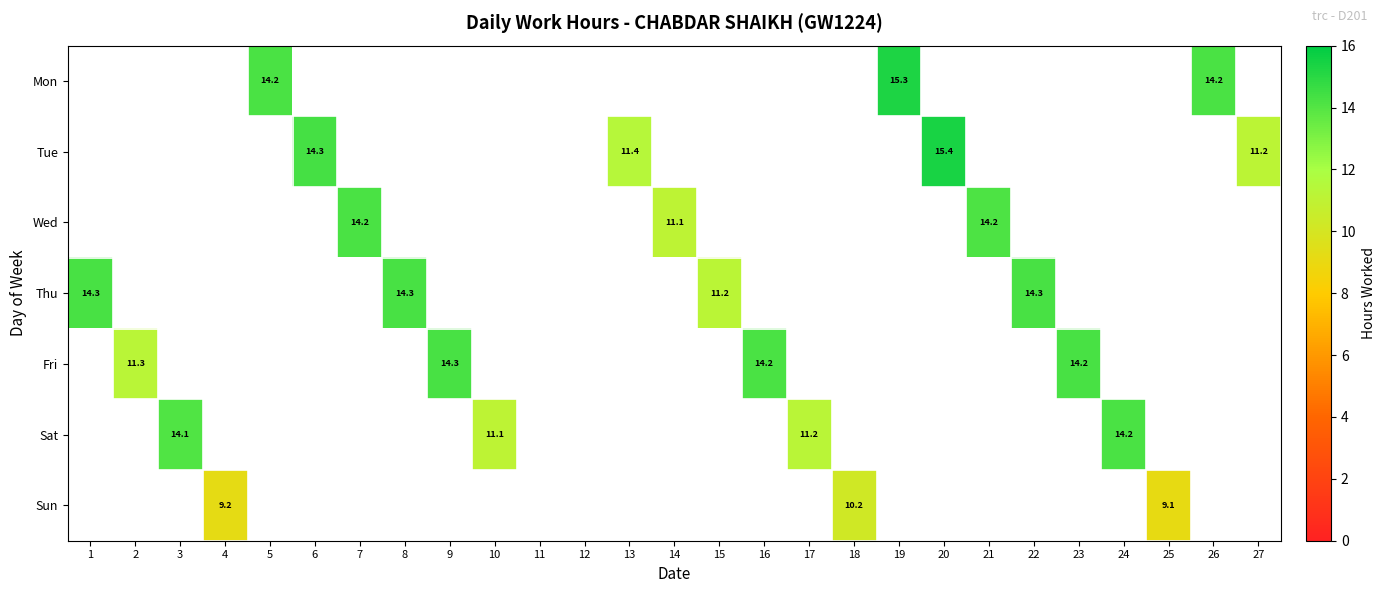

How many distinct data groups are displayed?

7